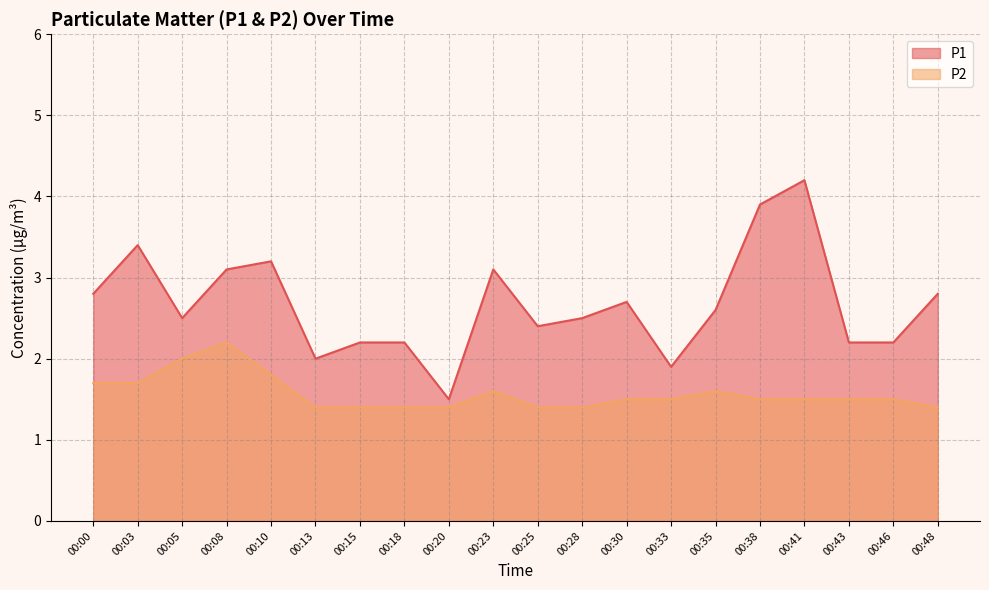

The P2 series shows 1.5 at 00:30. True or false?

True